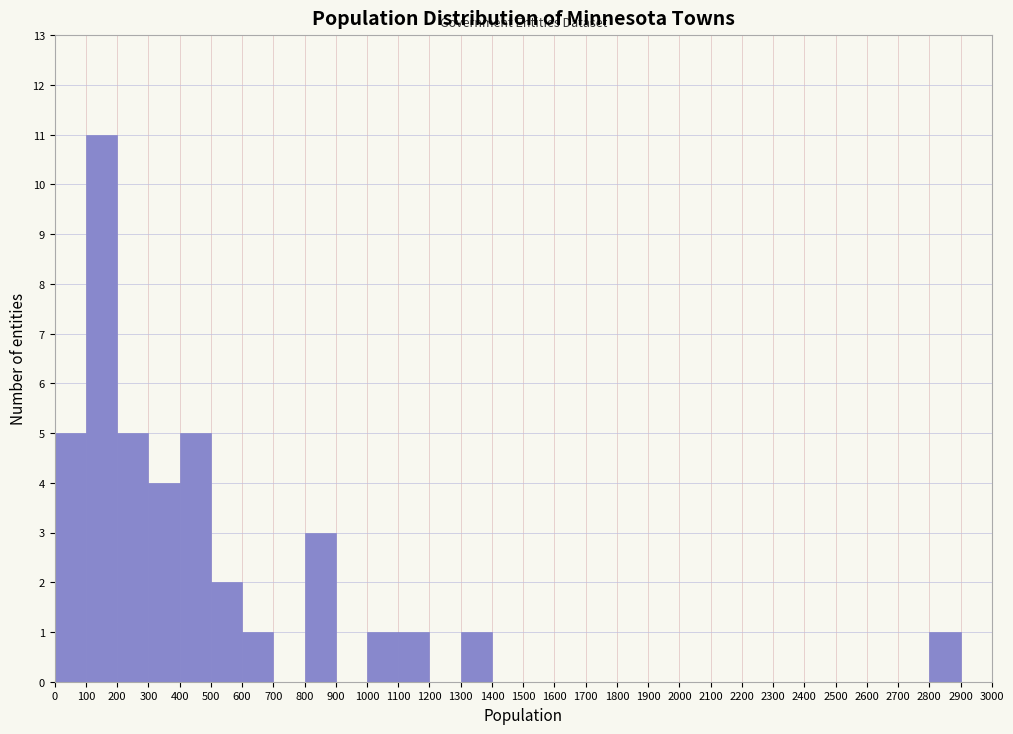

Reading left to right, transcribe this chart: for each bar, give the range it covers on the x-axis and its height. The values are not printed on the chart, so give them approximately, as read against the axis.

0 to 100: 5
100 to 200: 11
200 to 300: 5
300 to 400: 4
400 to 500: 5
500 to 600: 2
600 to 700: 1
700 to 800: 0
800 to 900: 3
900 to 1000: 0
1000 to 1100: 1
1100 to 1200: 1
1200 to 1300: 0
1300 to 1400: 1
1400 to 1500: 0
1500 to 1600: 0
1600 to 1700: 0
1700 to 1800: 0
1800 to 1900: 0
1900 to 2000: 0
2000 to 2100: 0
2100 to 2200: 0
2200 to 2300: 0
2300 to 2400: 0
2400 to 2500: 0
2500 to 2600: 0
2600 to 2700: 0
2700 to 2800: 0
2800 to 2900: 1
2900 to 3000: 0